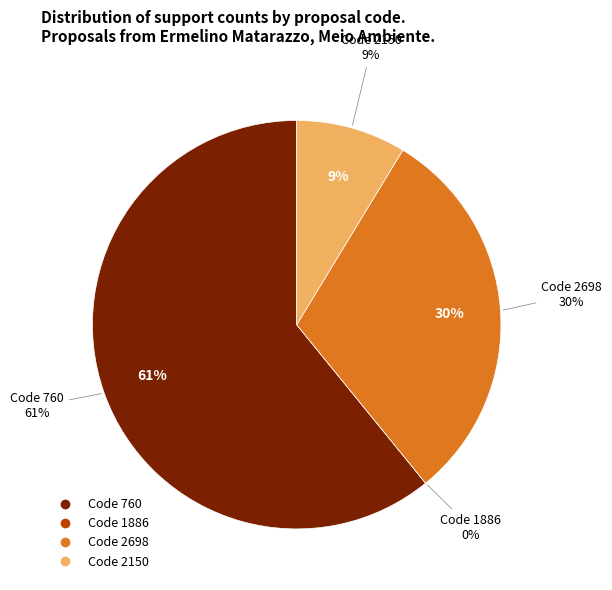

What is the total percentage of 1886 and 2698?

30.4%